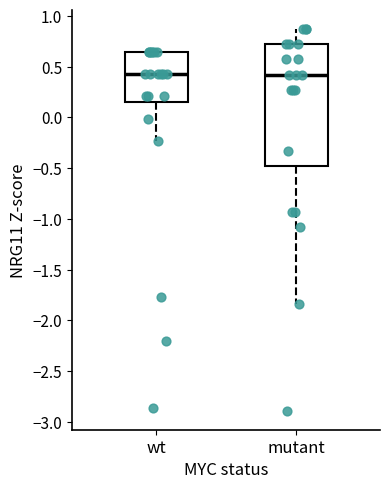

Comparing the boxes themselves (not the whiskers), which one is the tallest?

mutant